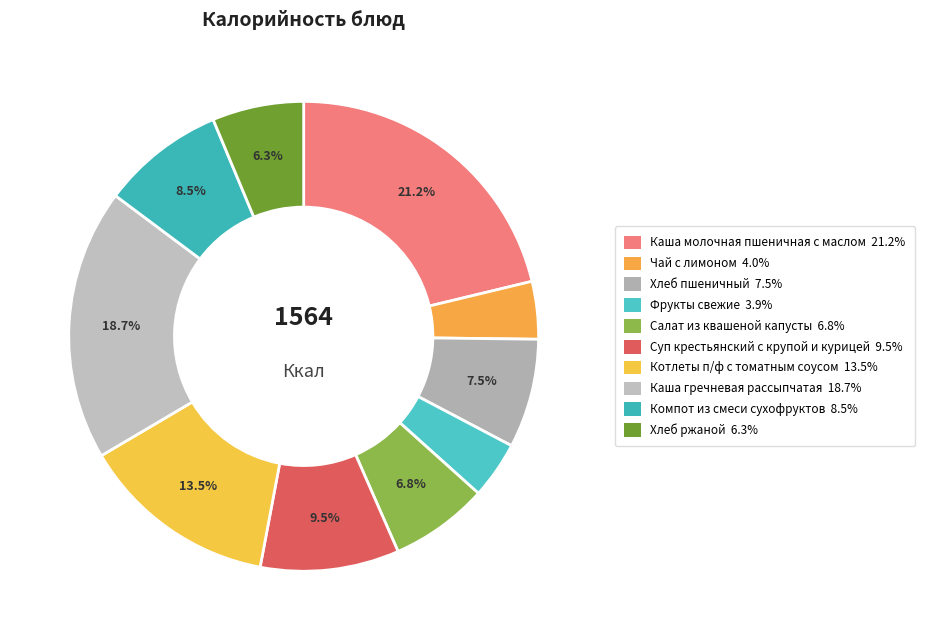

Is the sum of Каша гречневая рассыпчатая and Суп крестьянский с крупой и курицей greater than half?

No